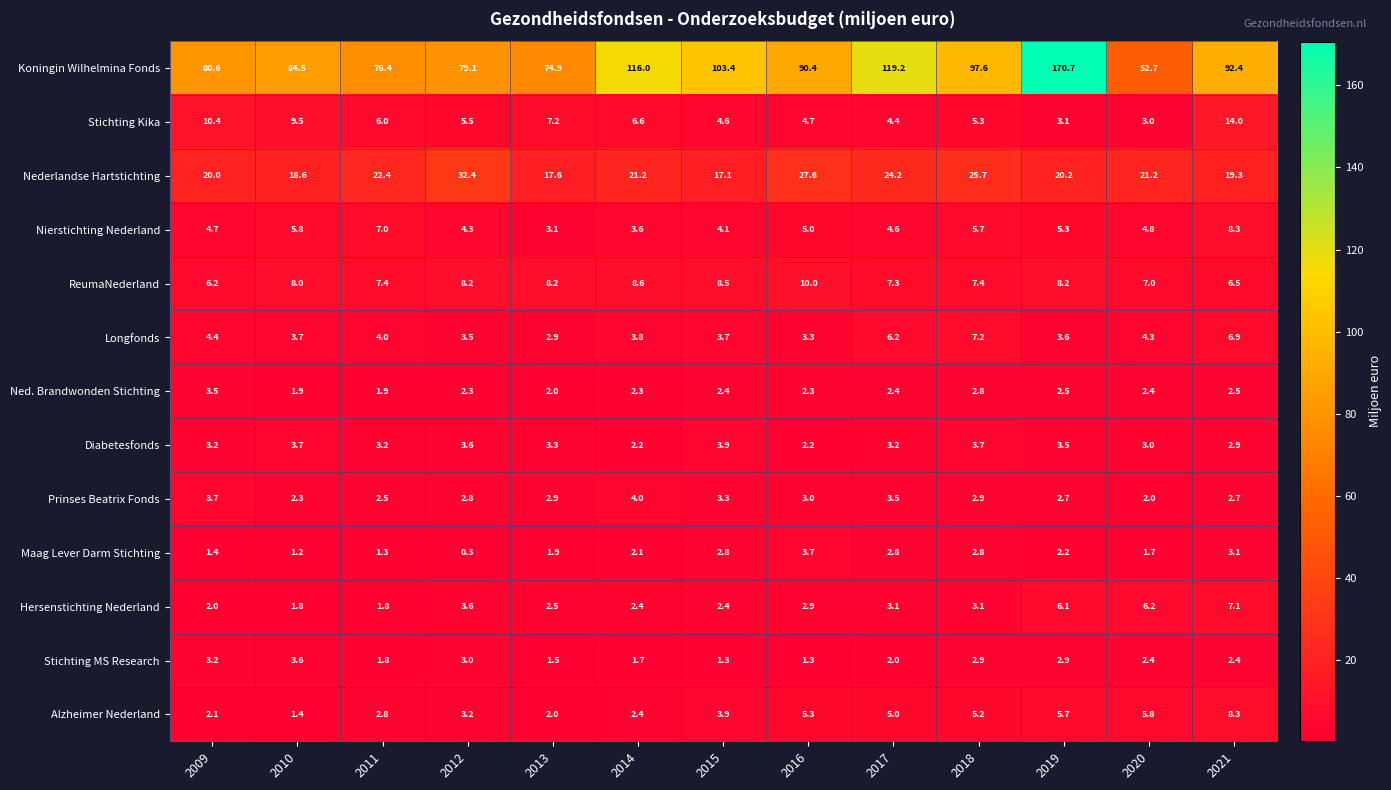

Rank the series at 2019 from lowest to highest value.

Maag Lever Darm Stichting, Ned. Brandwonden Stichting, Prinses Beatrix Fonds, Stichting MS Research, Stichting Kika, Diabetesfonds, Longfonds, Nierstichting Nederland, Alzheimer Nederland, Hersenstichting Nederland, ReumaNederland, Nederlandse Hartstichting, Koningin Wilhelmina Fonds